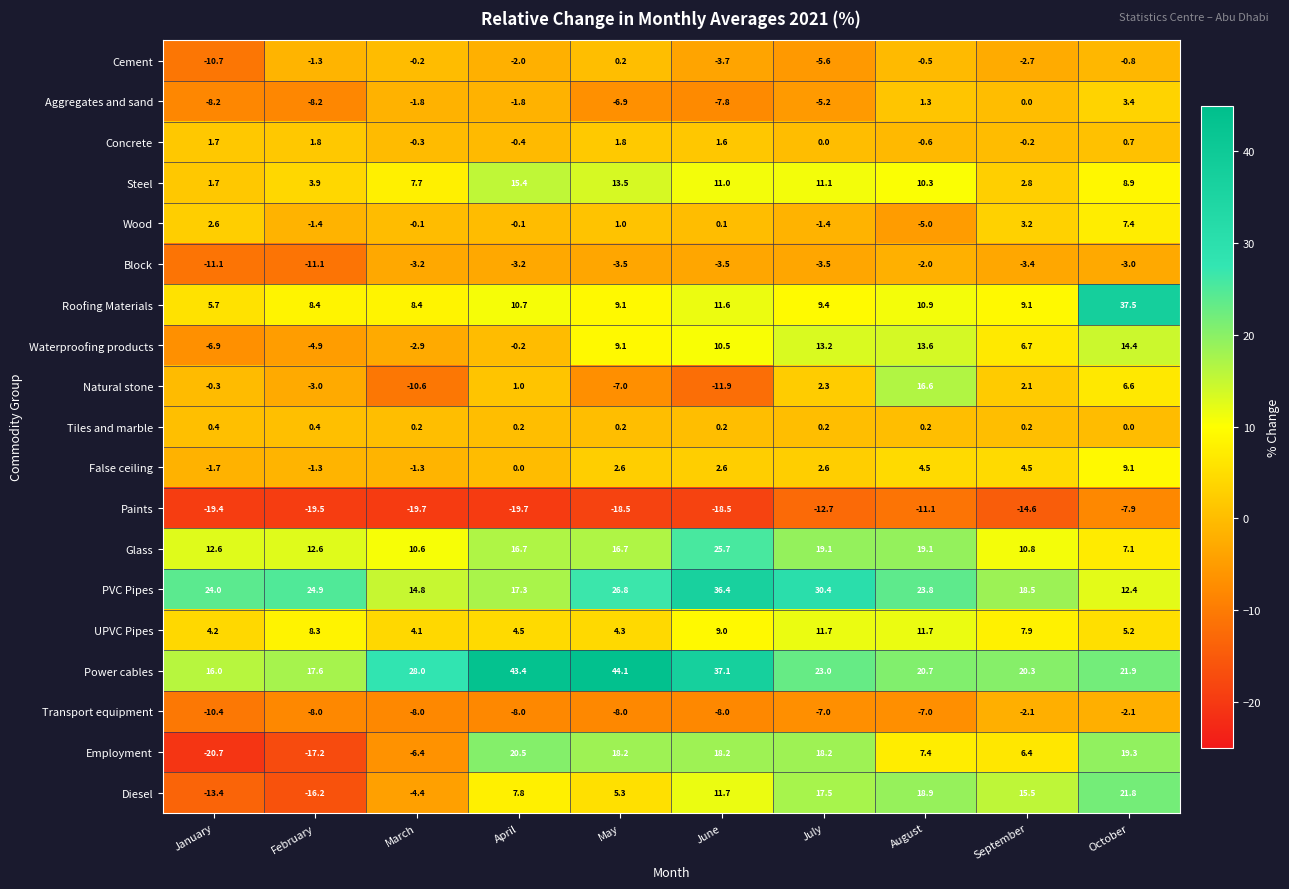

What is the smallest value displayed?

-20.7